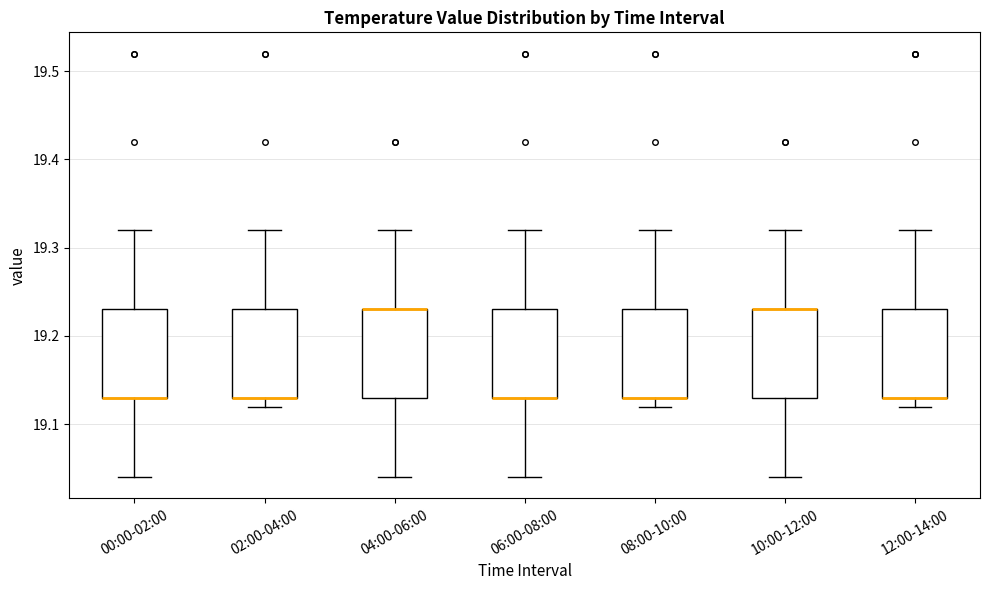

Reading left to right, read every box against the y-axis: the position of its median line, the range the box covers, and the ends of its whiskers. The values are not printed on the chart, so give them approximately, as read against the axis.

00:00-02:00: median 19.13 (drawn on the box's lower edge), box 19.13 to 19.23, whiskers 19.04 to 19.32
02:00-04:00: median 19.13 (drawn on the box's lower edge), box 19.13 to 19.23, whiskers 19.12 to 19.32
04:00-06:00: median 19.23 (drawn on the box's upper edge), box 19.13 to 19.23, whiskers 19.04 to 19.32
06:00-08:00: median 19.13 (drawn on the box's lower edge), box 19.13 to 19.23, whiskers 19.04 to 19.32
08:00-10:00: median 19.13 (drawn on the box's lower edge), box 19.13 to 19.23, whiskers 19.12 to 19.32
10:00-12:00: median 19.23 (drawn on the box's upper edge), box 19.13 to 19.23, whiskers 19.04 to 19.32
12:00-14:00: median 19.13 (drawn on the box's lower edge), box 19.13 to 19.23, whiskers 19.12 to 19.32